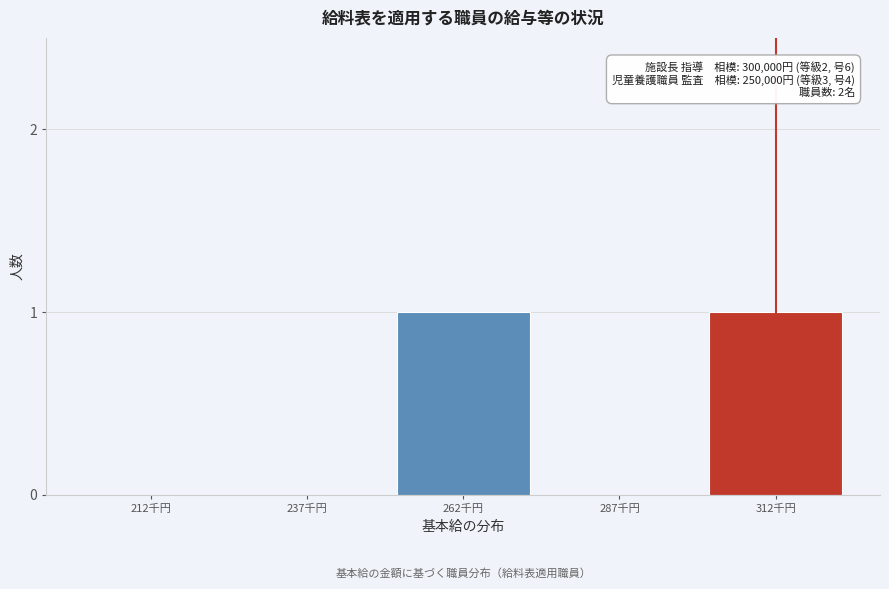

Reading left to right, list all the values displayed in this chart.

212千円=0	237千円=0	262千円=1	287千円=0	312千円=1